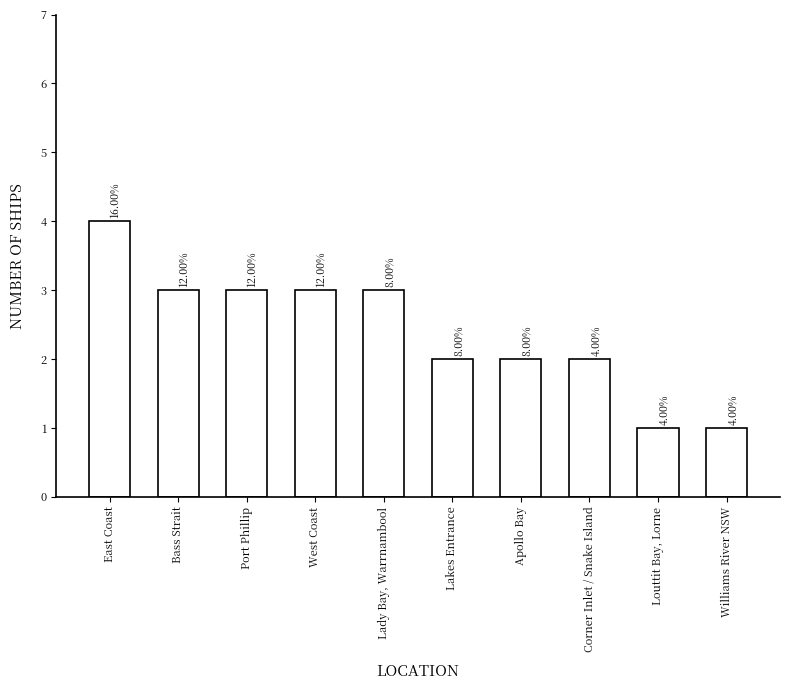

What is the maximum value shown in the chart?

4